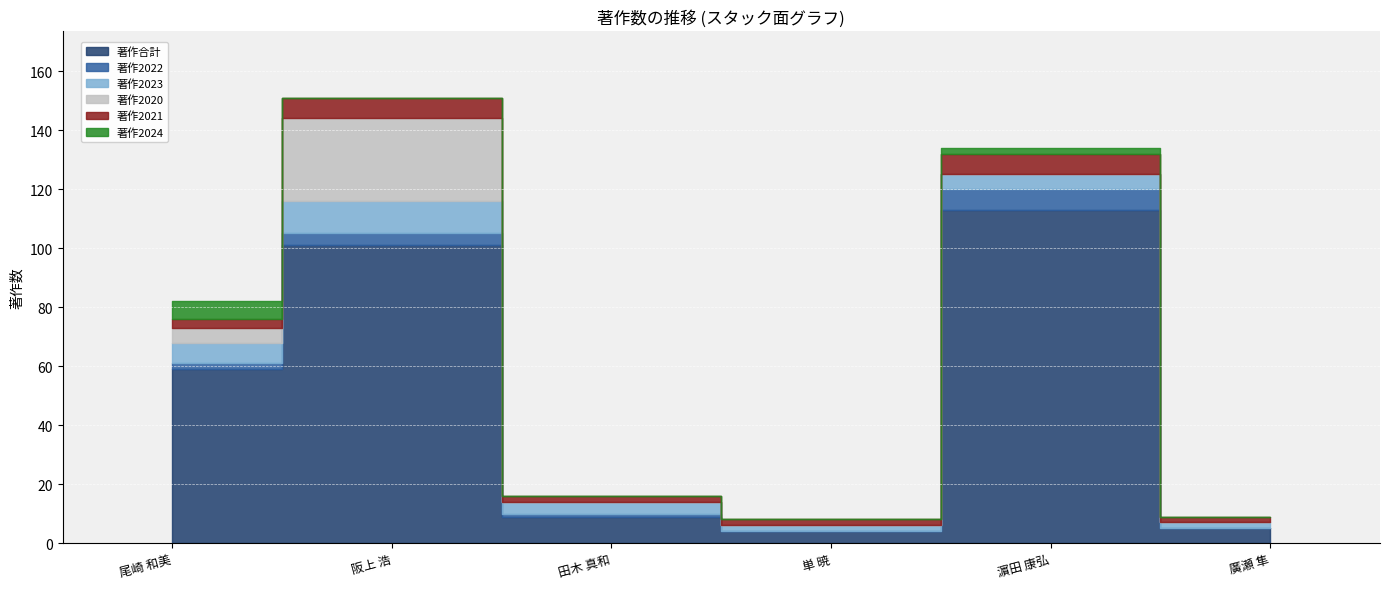

What are all the series names shown in the legend?

著作合計, 著作2022, 著作2023, 著作2020, 著作2021, 著作2024